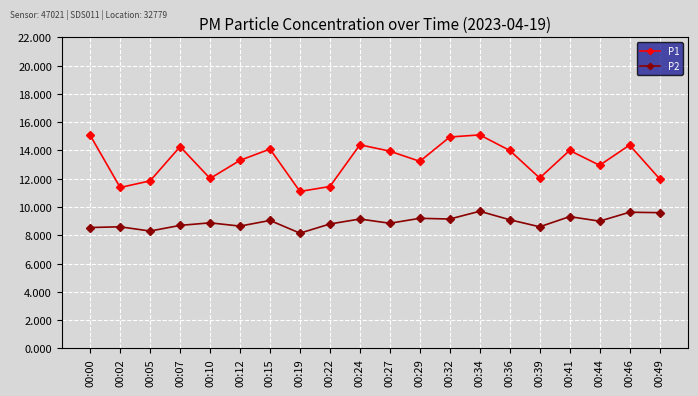

What is the value of the P2 point at the 9th from the left?

8.8